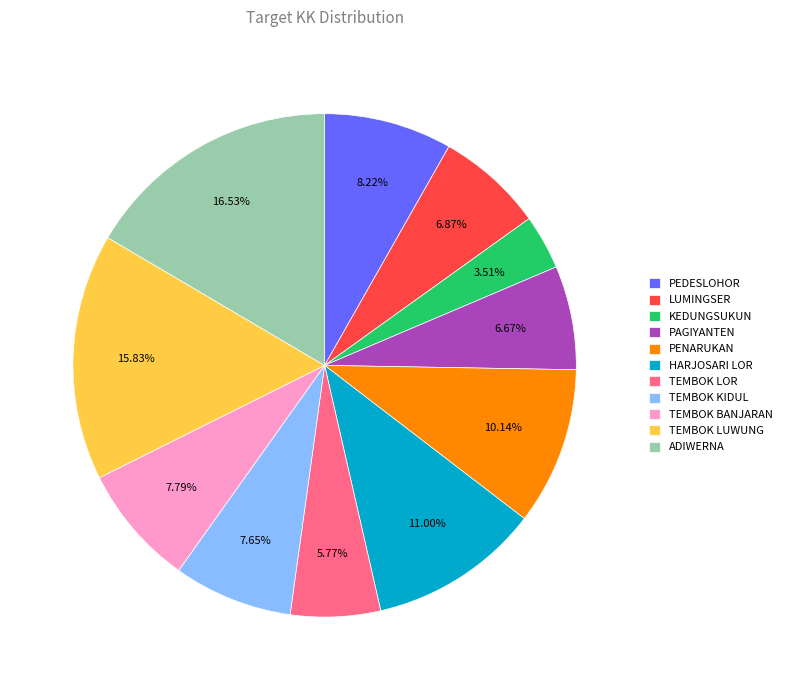

Which has a higher value, ADIWERNA or TEMBOK LUWUNG?

ADIWERNA